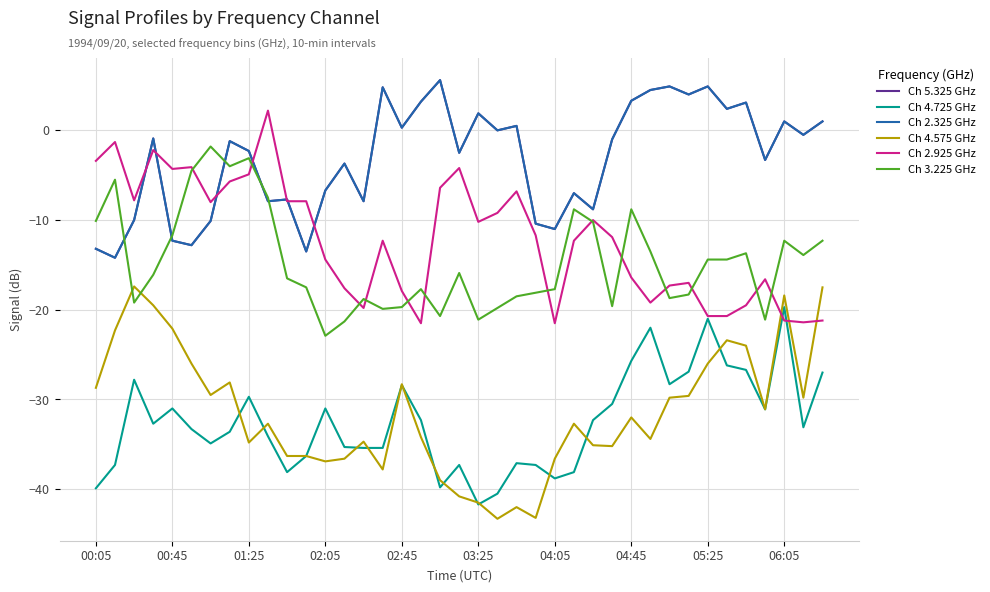

List the series in order of their peak value, highest first.

Ch 5.325 GHz, Ch 2.325 GHz, Ch 2.925 GHz, Ch 3.225 GHz, Ch 4.575 GHz, Ch 4.725 GHz